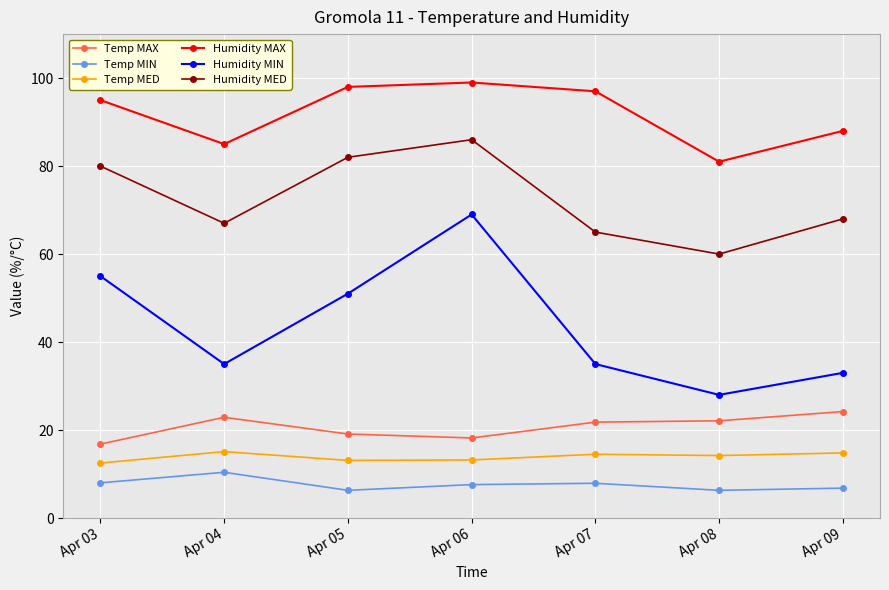

True or false: Humidity MIN and Humidity MED intersect in this chart.

False